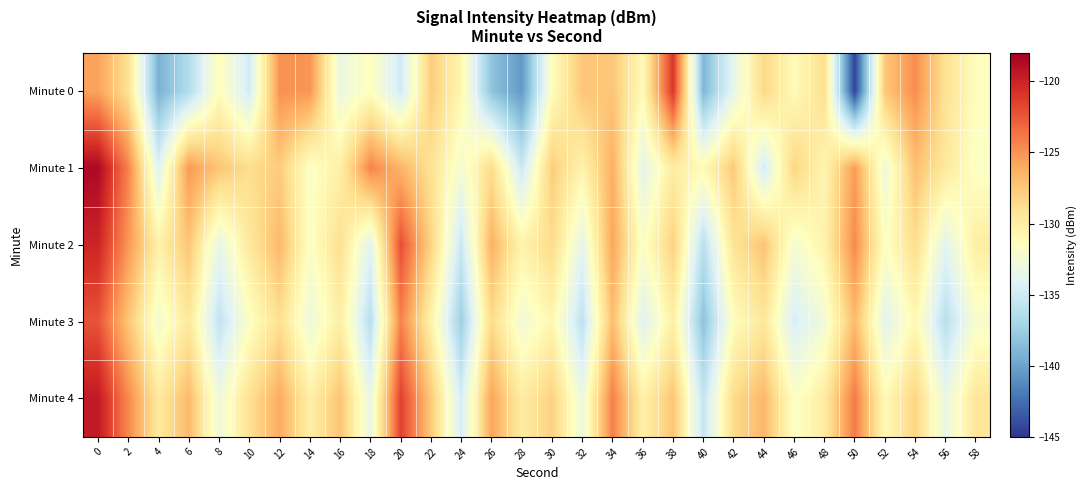

Which series has the largest range (max minus min)?

Minute 0